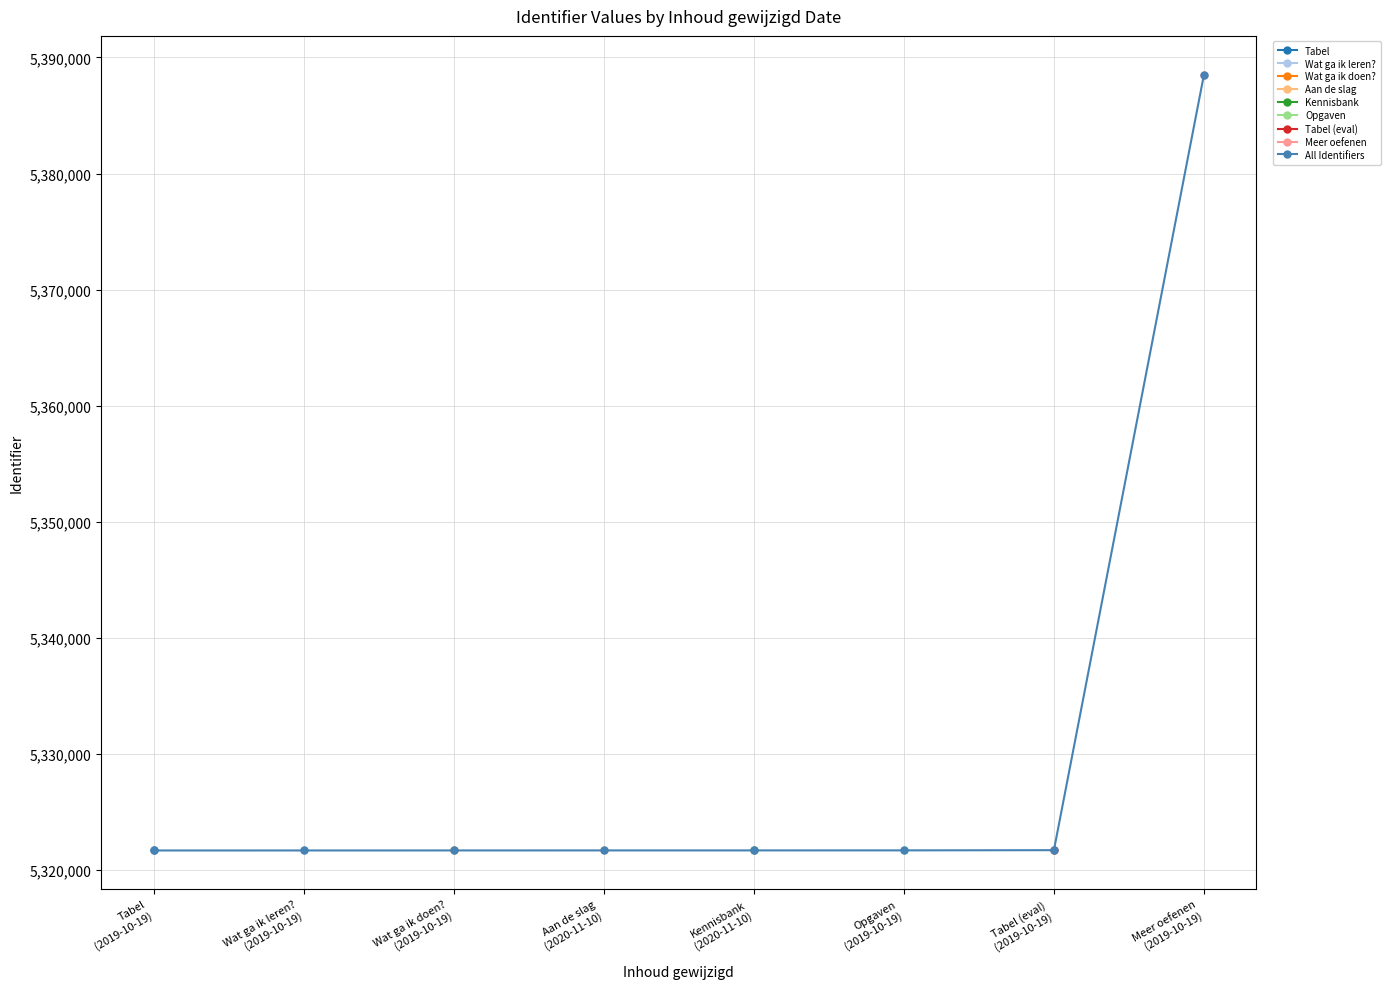

True or false: there are more than 0 points higher than both neighbors.

False